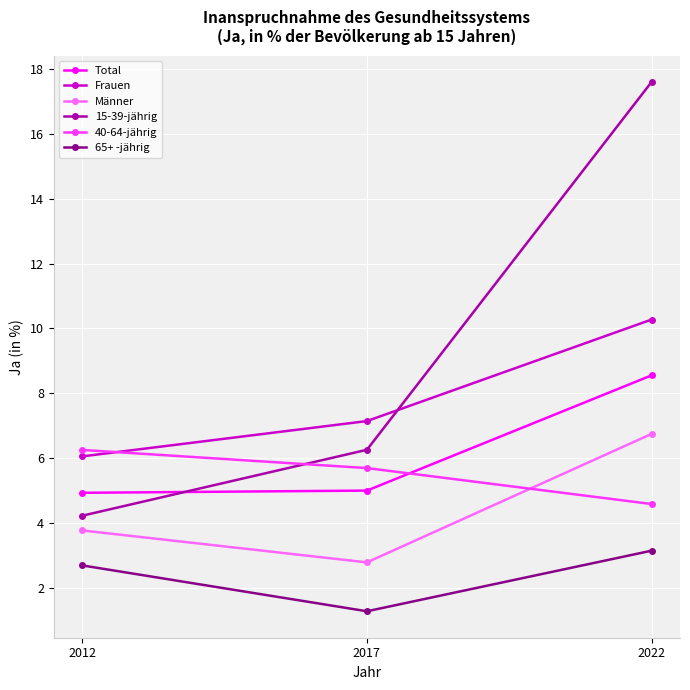

What is the average value of the 65+ -jährig series?

2.4